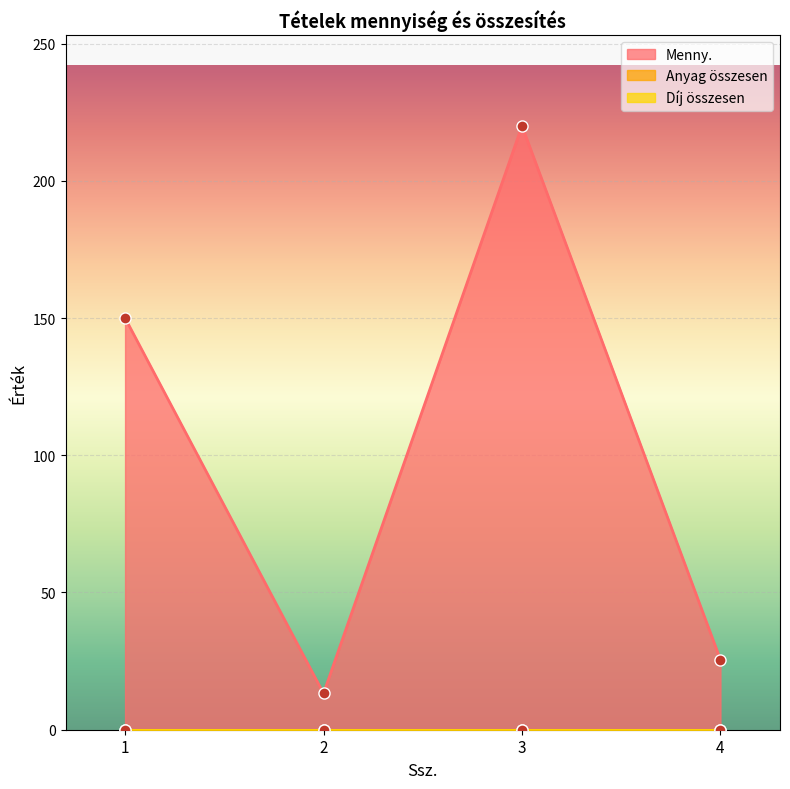

Which series has the largest total across all categories?

Menny.